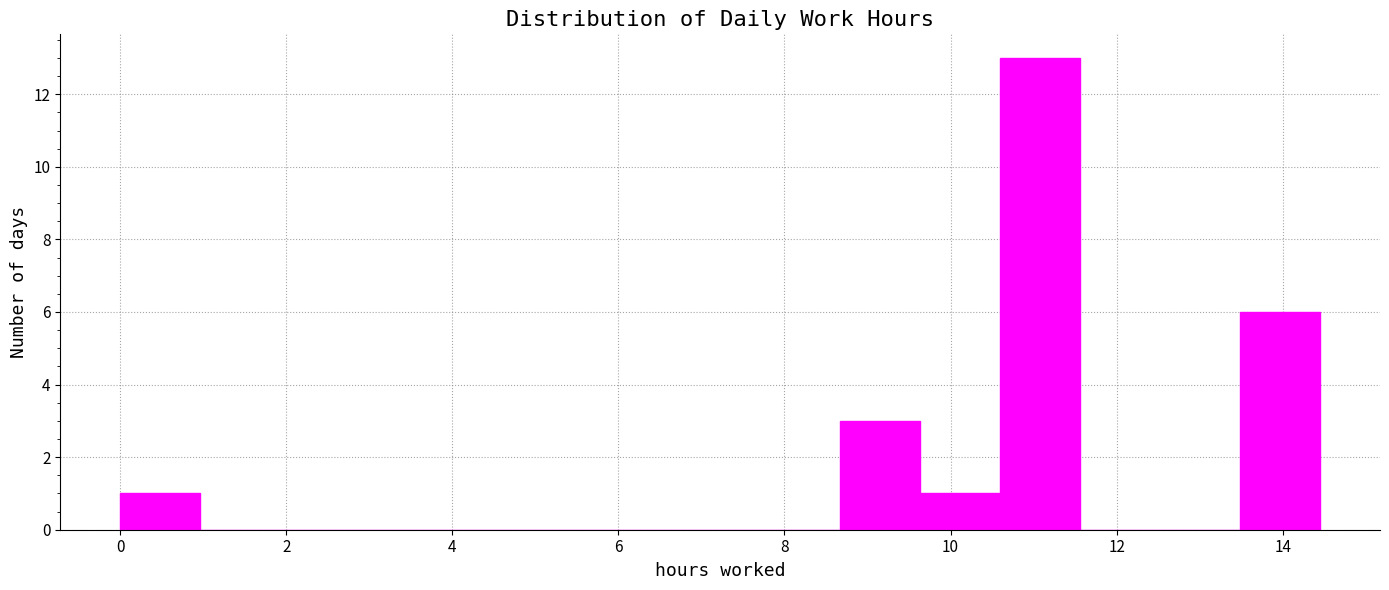

What is the height of the bar covering 9.6 to 10.6 on the x-axis? Neither the bar edges nor the heights are printed on the chart, so give them approximately, as read against the axes.

1